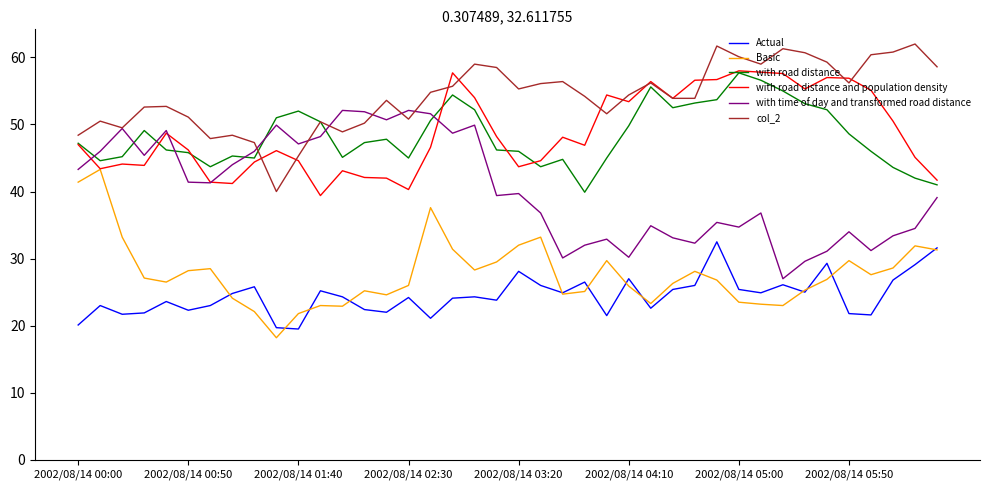

What is the smallest value displayed?

18.2